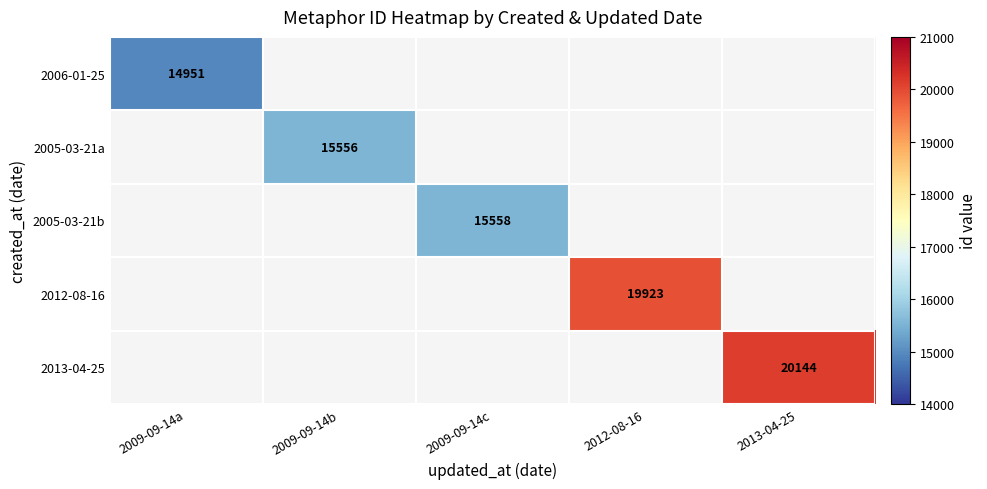

The value of 2005-03-21a at 2009-09-14b is 3794. True or false?

False